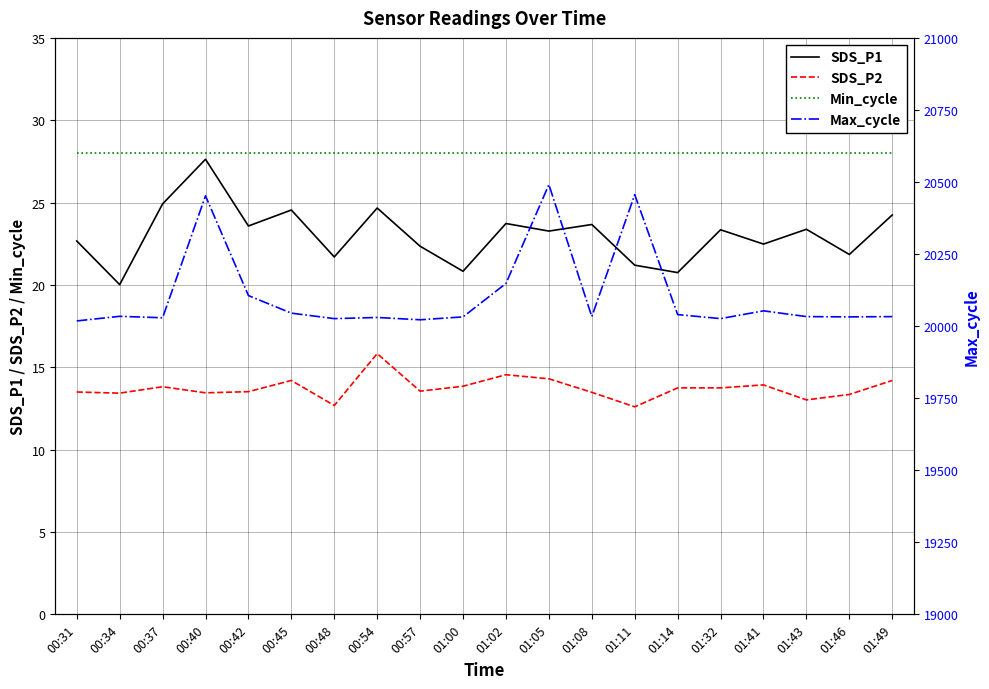

Which series changed the most between 00:34 and 01:49?

SDS_P1